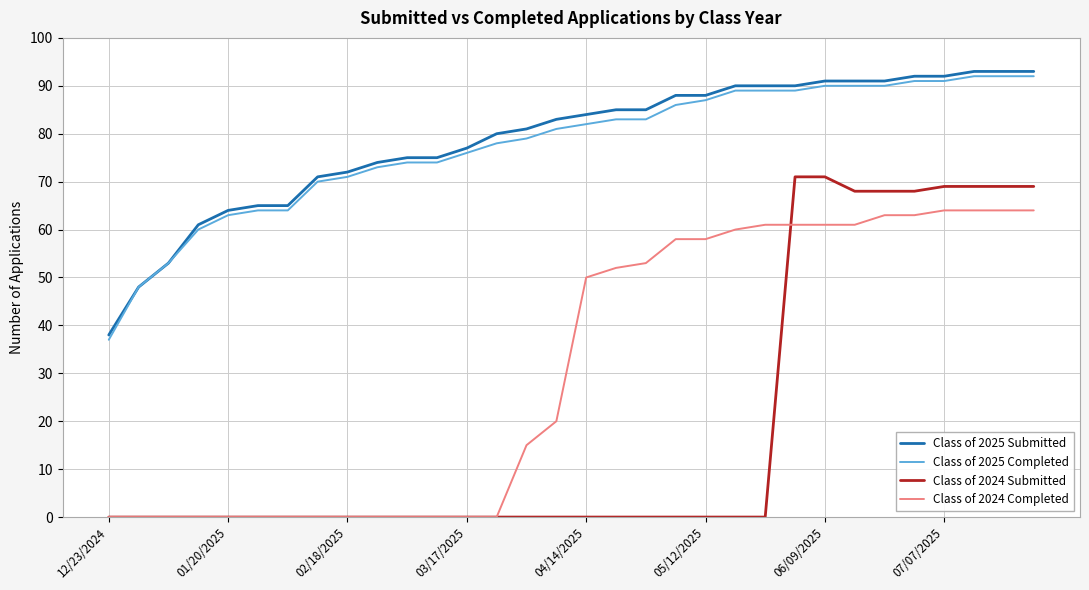

What is the highest value of the Class of 2025 Completed series?

92